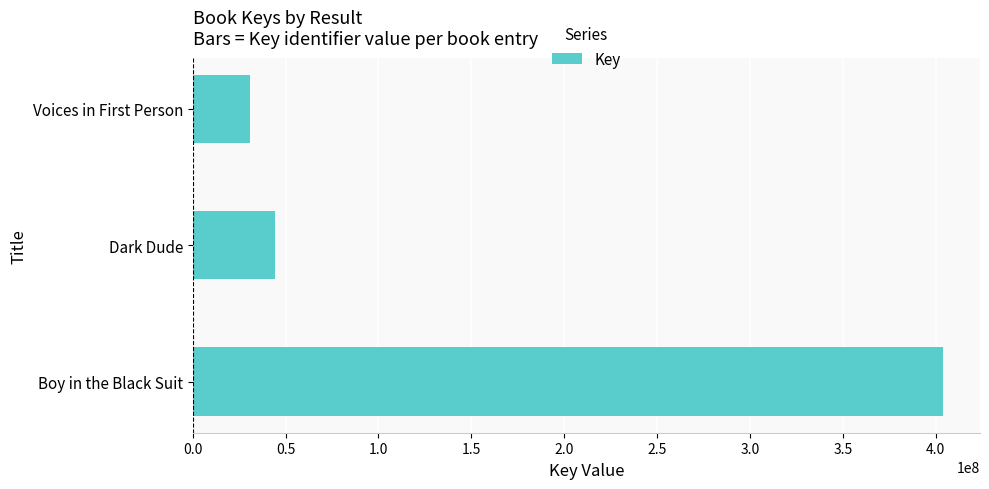

List the labels in order of value, smallest first.

Voices in First Person, Dark Dude, Boy in the Black Suit